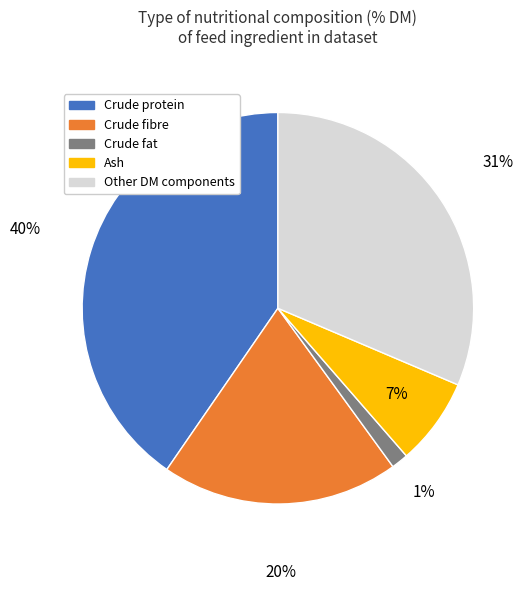

To the nearest percent, what is the average slice percentage?

20%